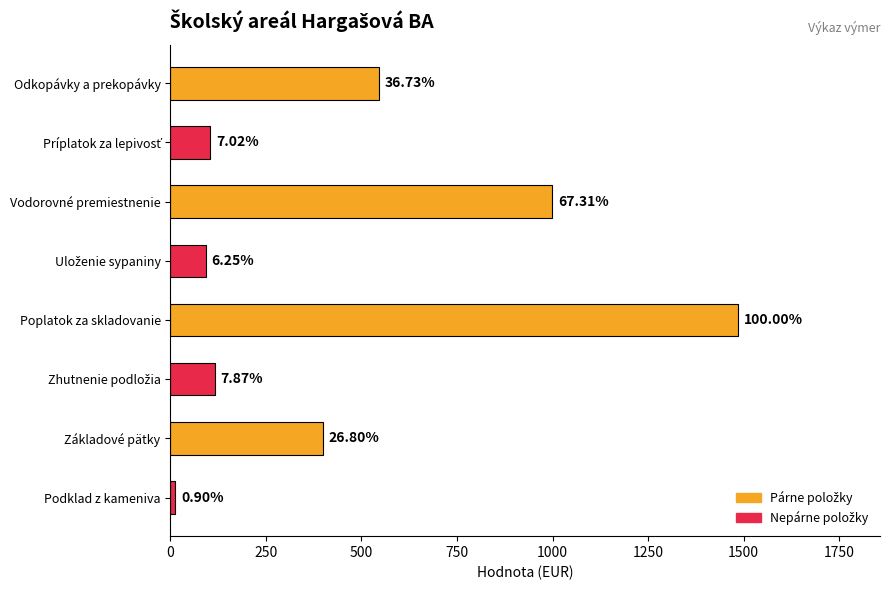

How many bars are there in total?

8